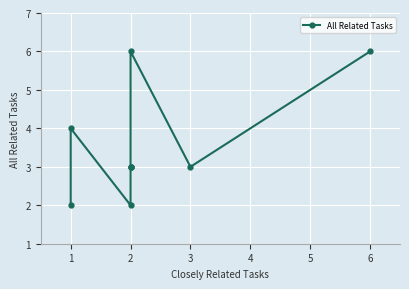

Is it true that the value at 6 is 10?

False